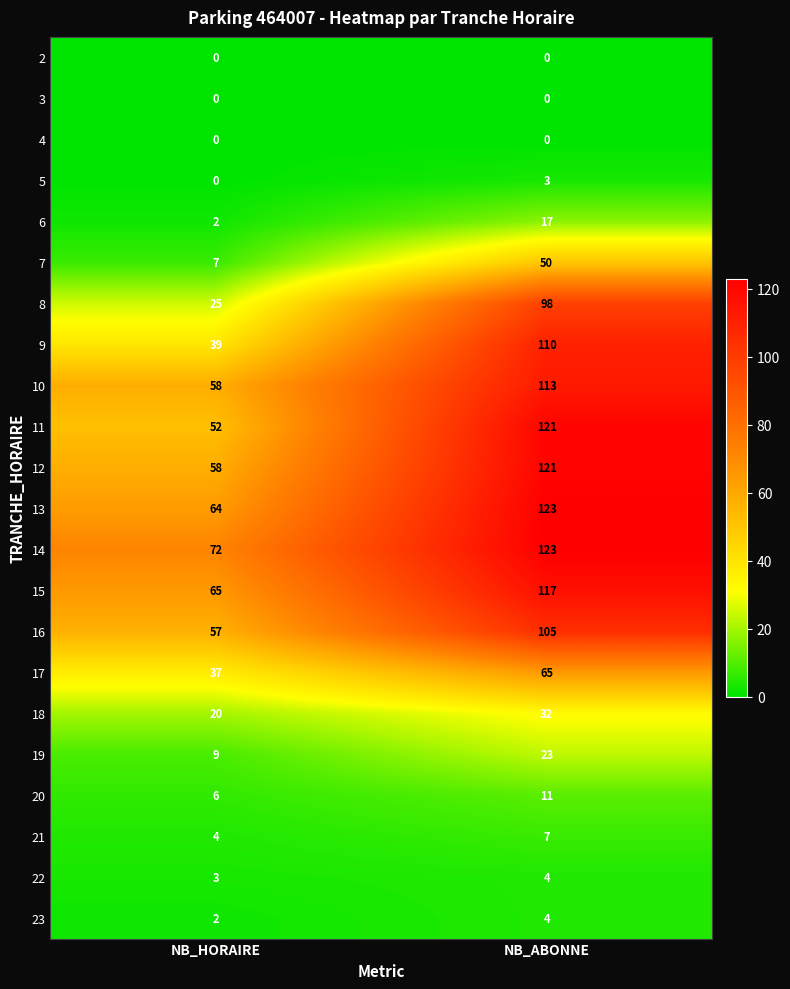

At which category is the sum across all series the highest?

NB_ABONNE